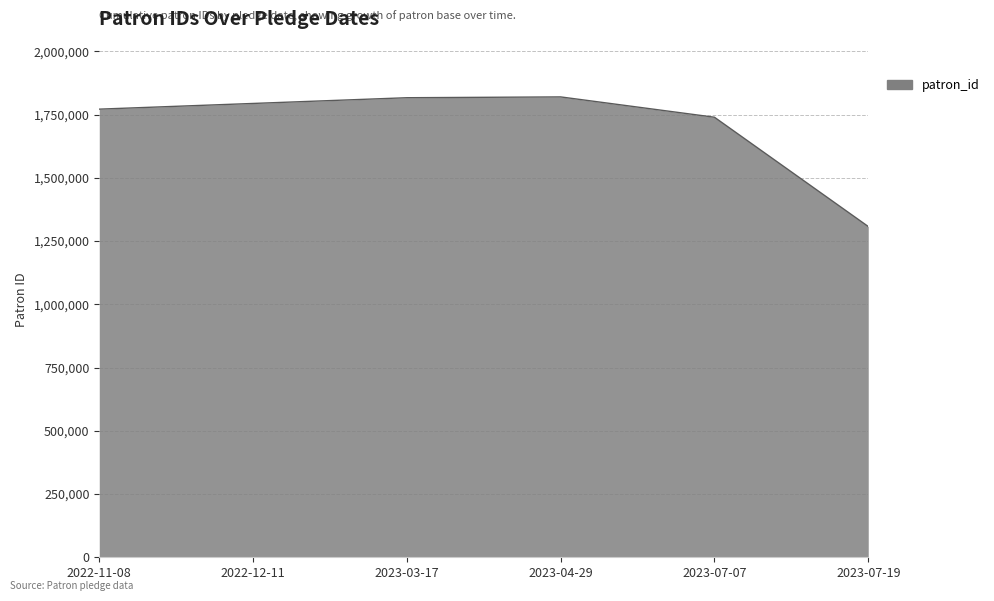

What is the change in value from 2022-11-08 to 2023-07-19?

-463978